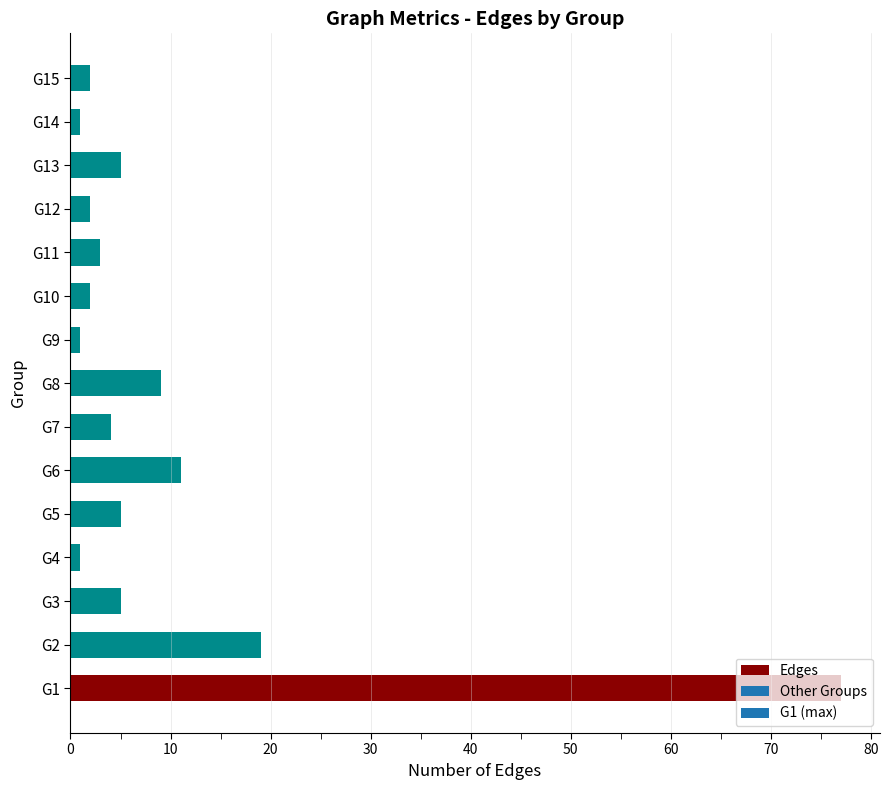

What is the change in value from G6 to G13?

-6